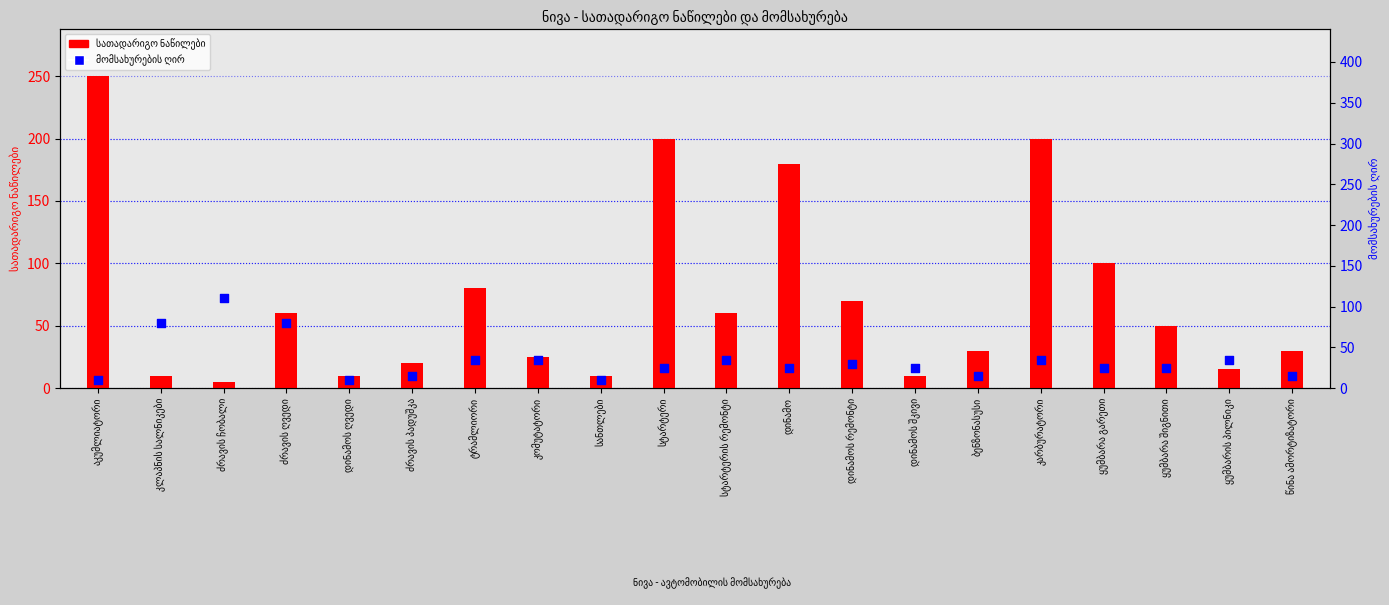

At which category is the sum across all series the highest?

აკუმლიატორი